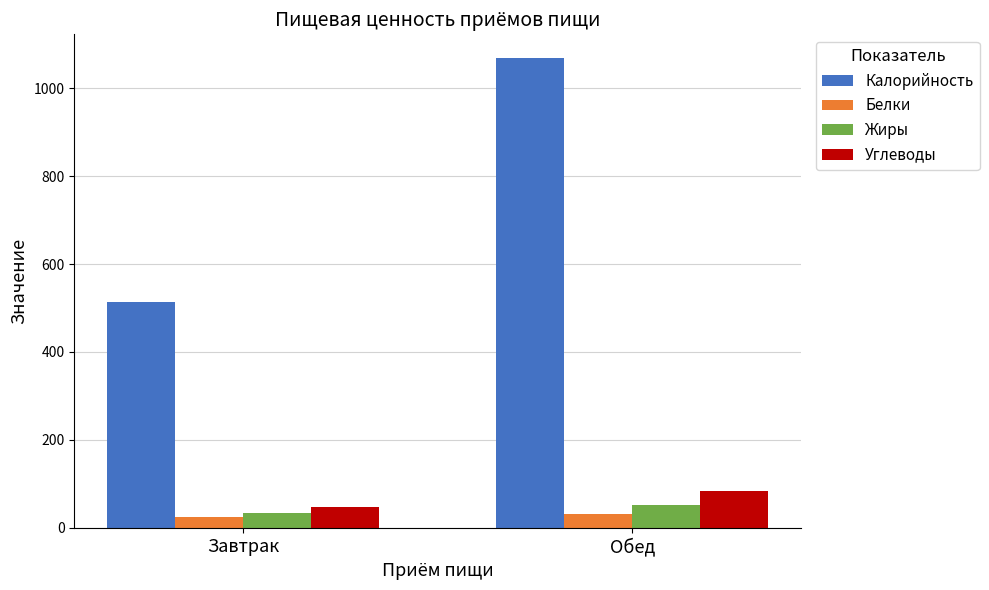

How many series are shown in this chart?

4